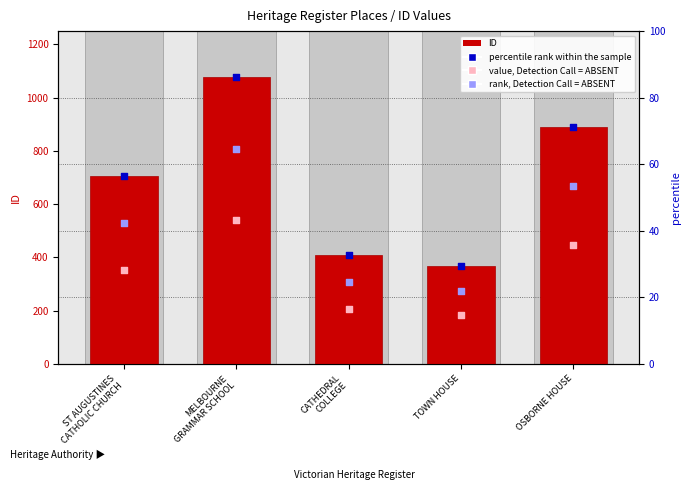

What are all the series names shown in the legend?

ID, percentile rank within the sample, value, Detection Call = ABSENT, rank, Detection Call = ABSENT